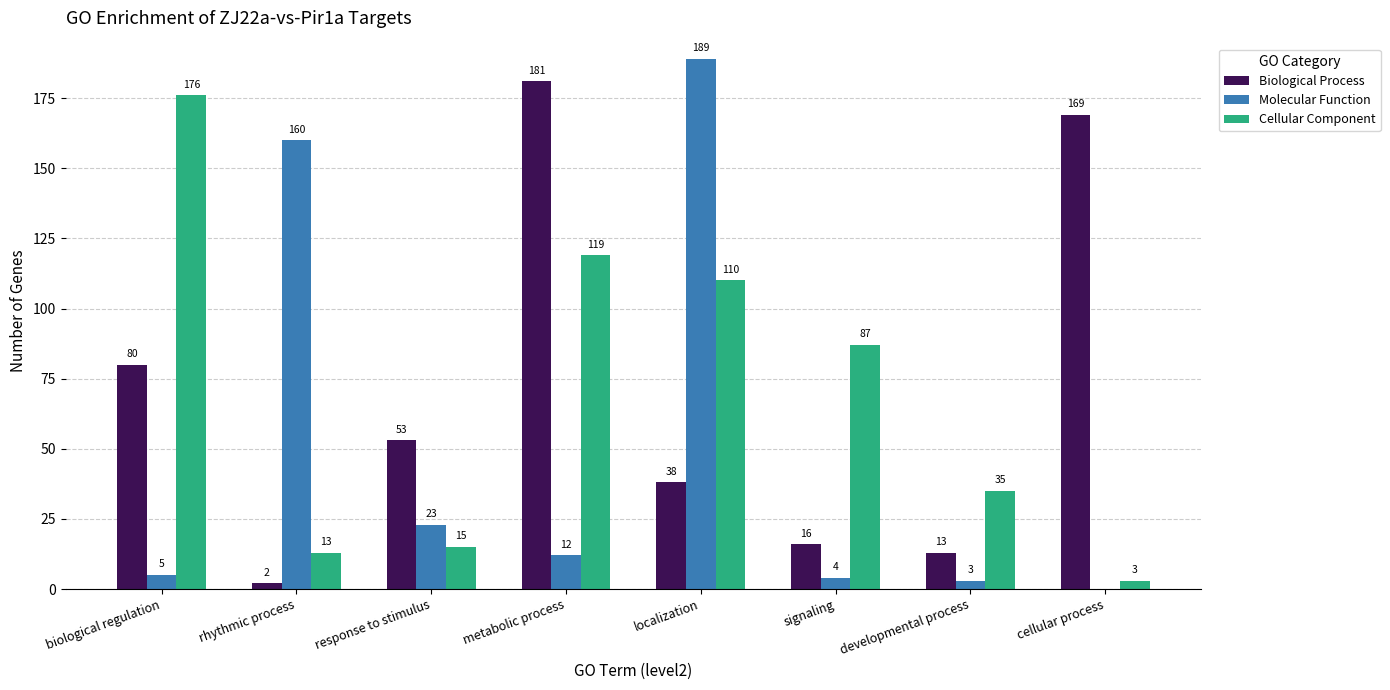

What is the greatest value displayed?

189